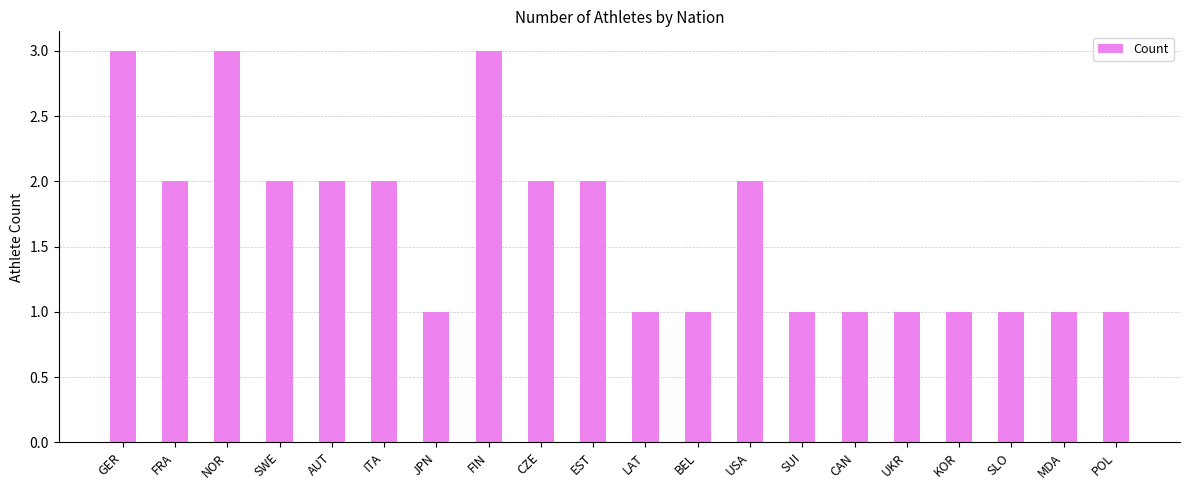

What is the value of the 3rd bar from the left?

3